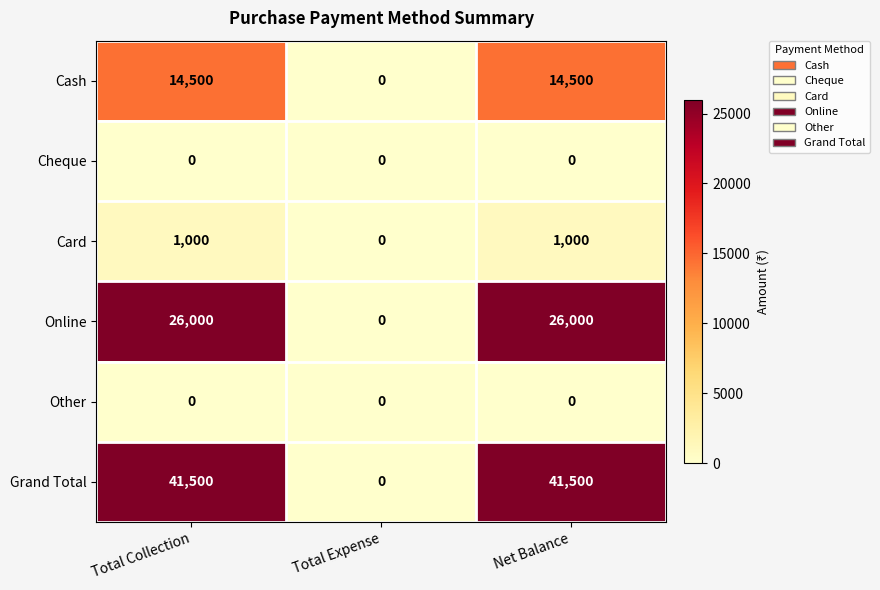

At how many categories does at least one series exceed 15960?

2